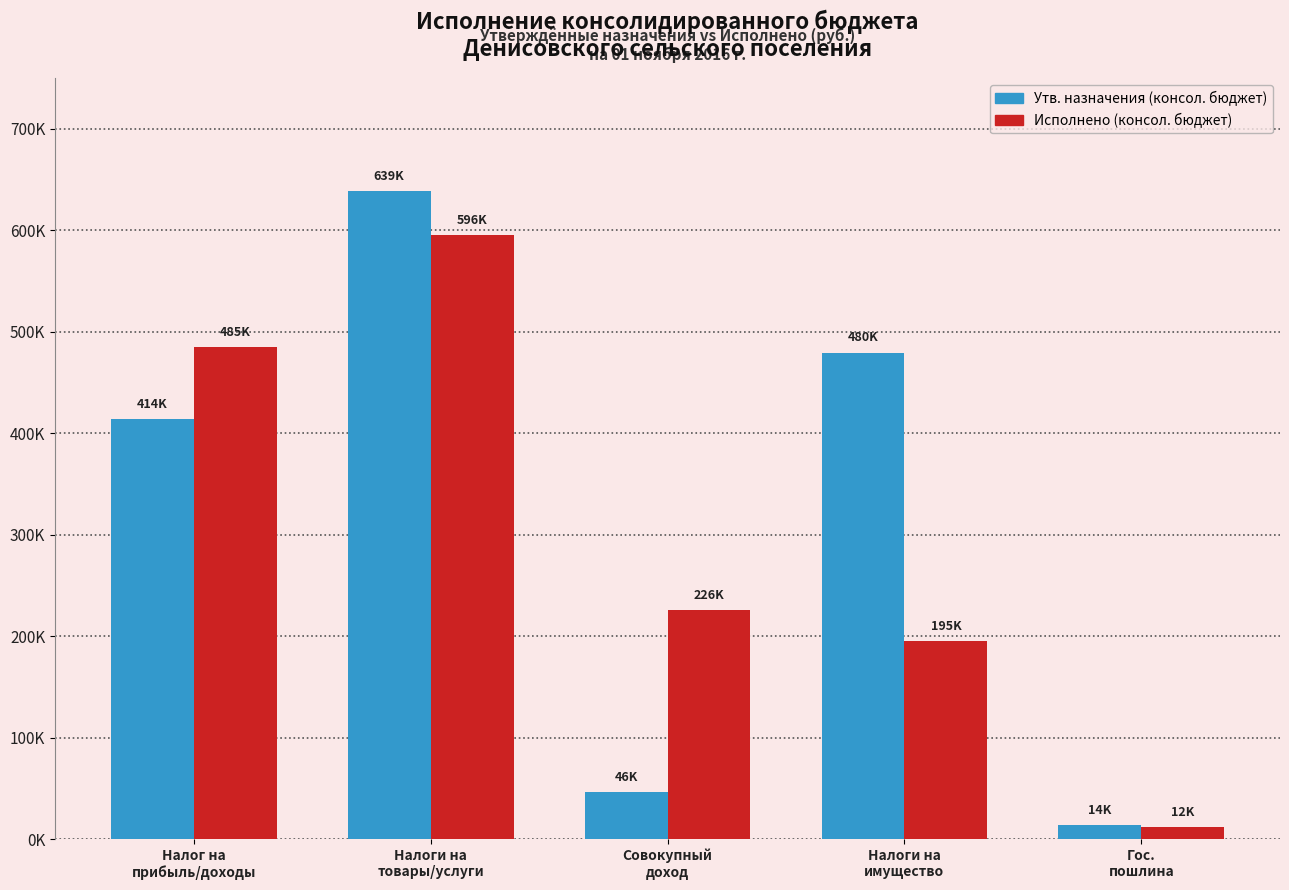

Which series has the largest range (max minus min)?

Утв. назначения (консол. бюджет)